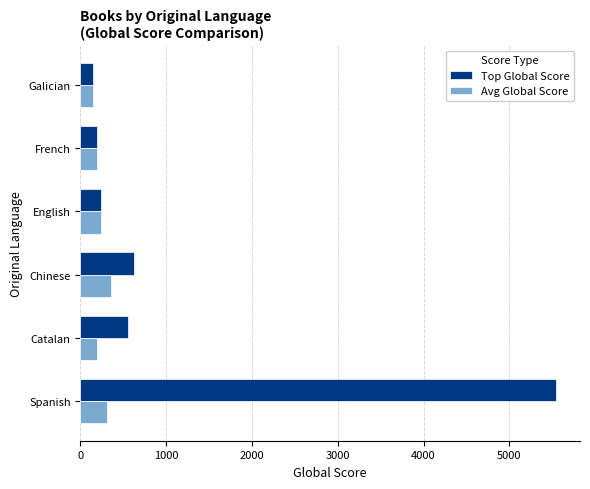

What value does the Avg Global Score series have at Galician?

144